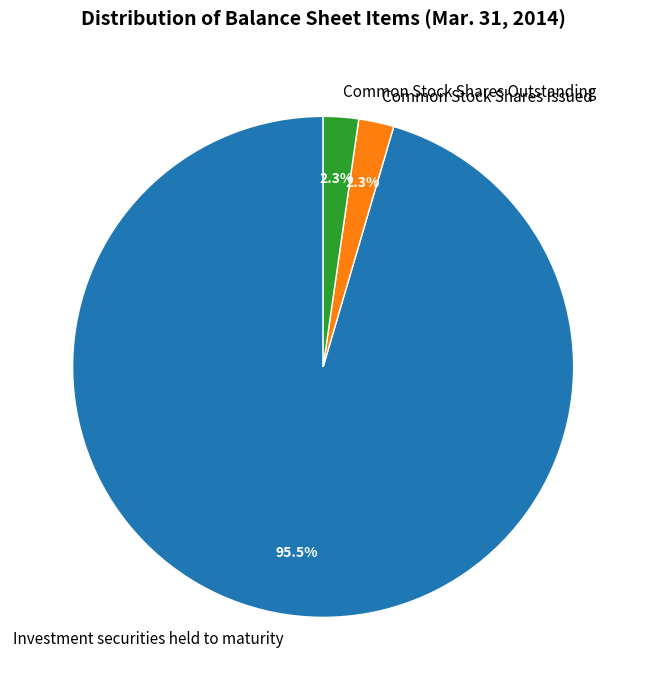

To the nearest percent, what portion does Common Stock Shares Issued represent?

2%